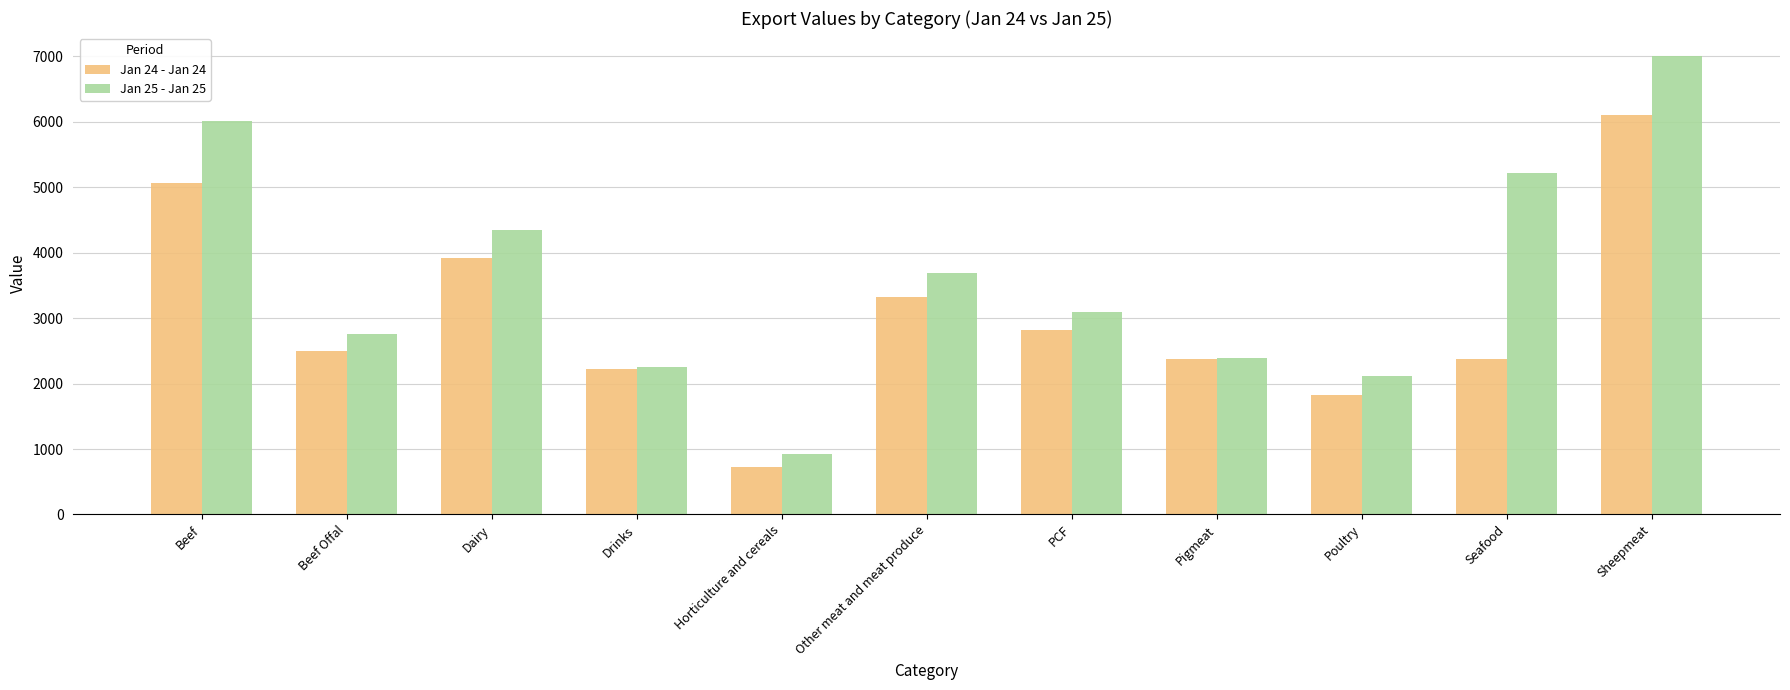

Which series has the widest spread of values?

Jan 25 - Jan 25